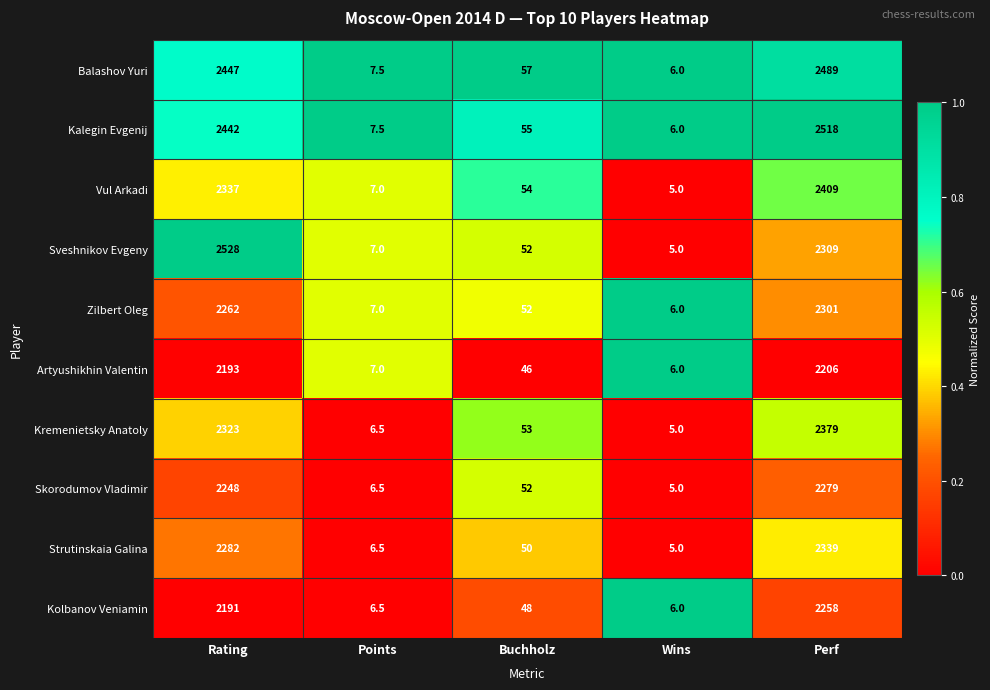

Which label corresponds to the smallest value in the chart?

Wins